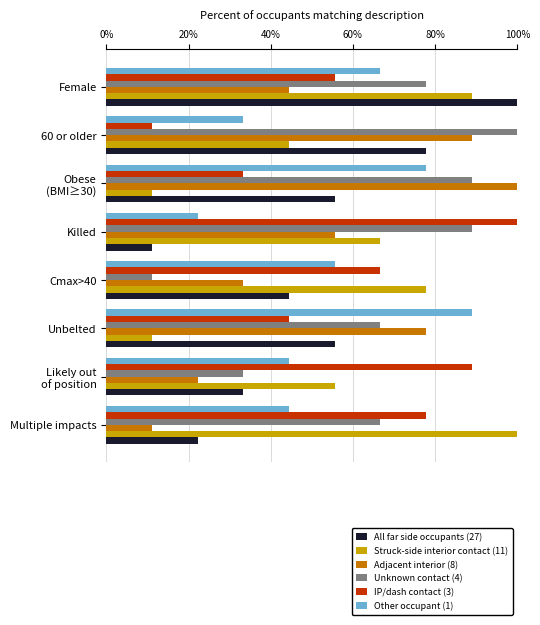

True or false: All far side occupants (27) has a value of 100.0 at Female.

True